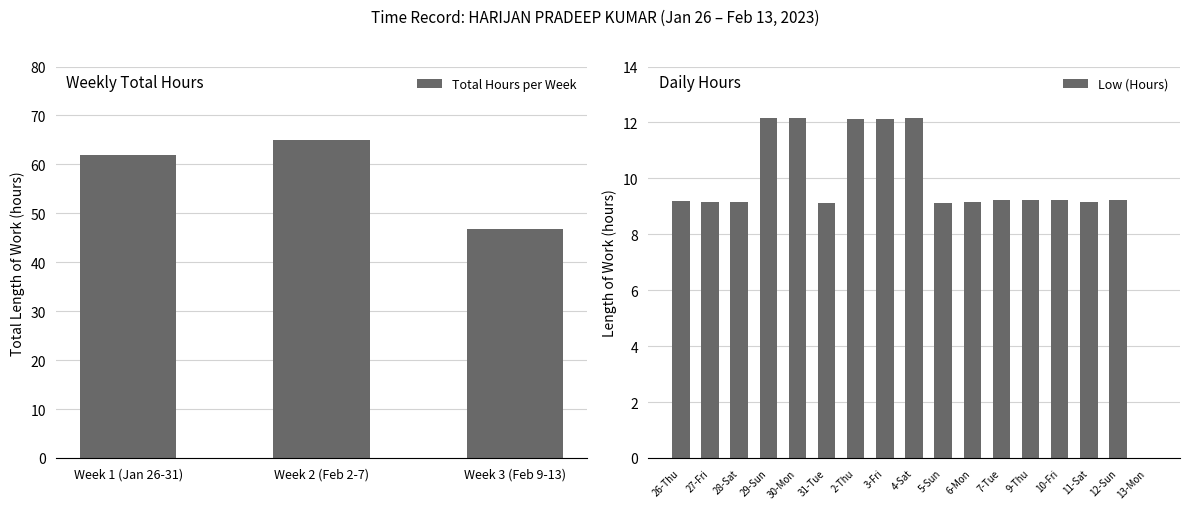

What is the maximum value for Low (Hours)?

12.2